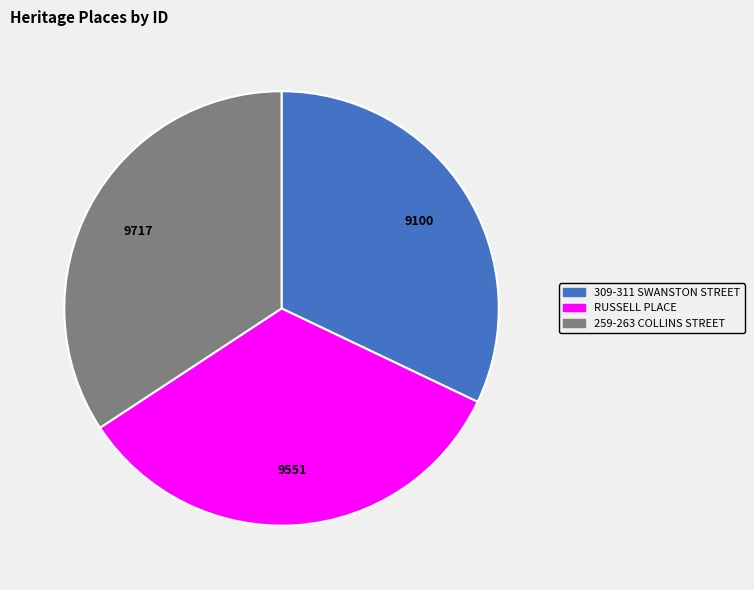

Which slice is the largest?

259-263 COLLINS STREET